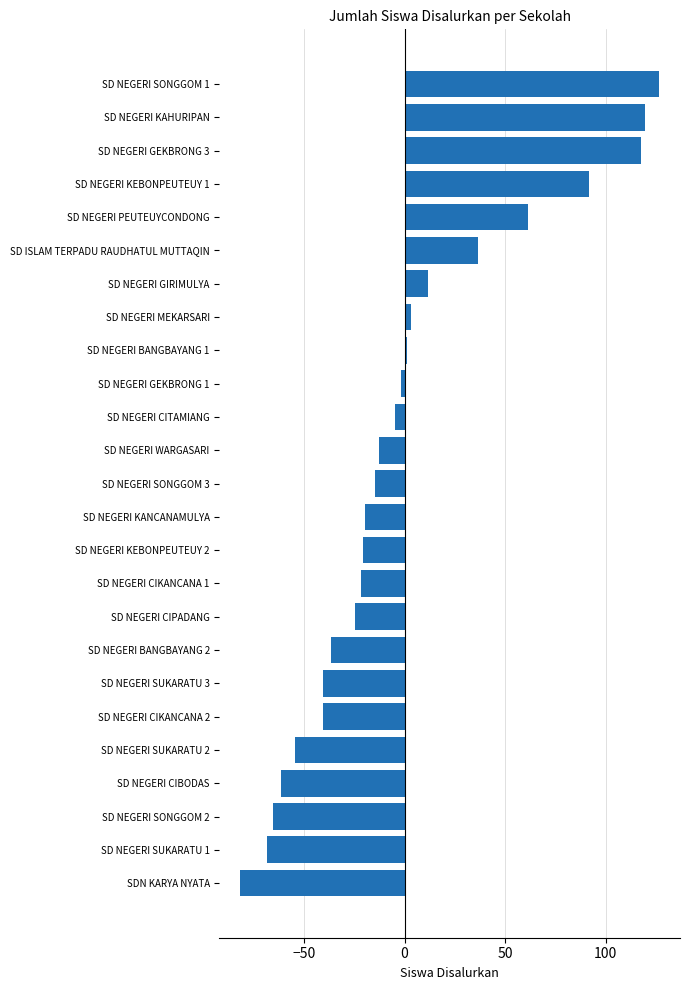

What is the approximate value at SD NEGERI PEUTEUYCONDONG?

61.4